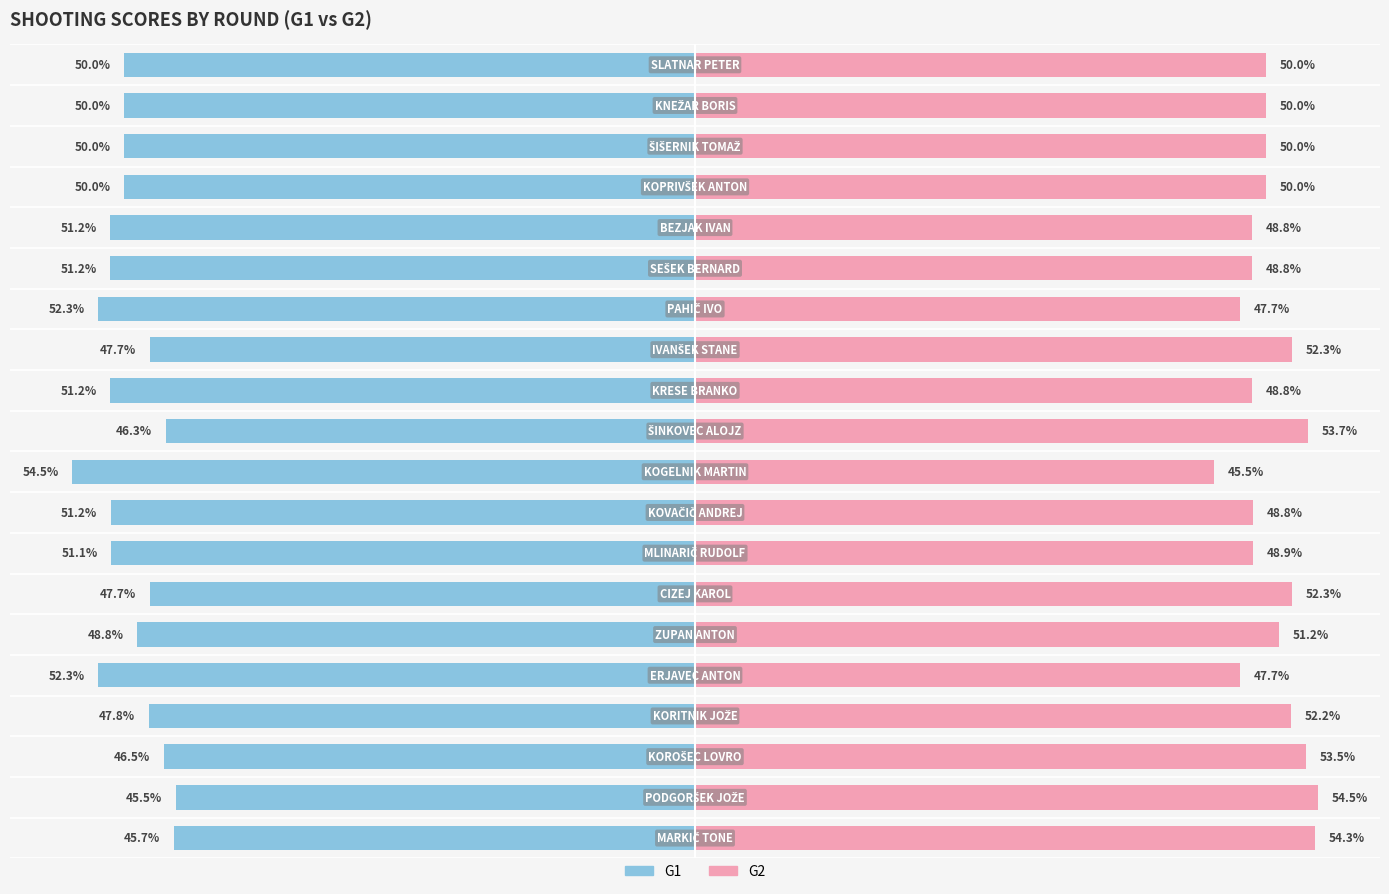

What is the difference between the second highest and second lowest values in the G2 series?

6.6